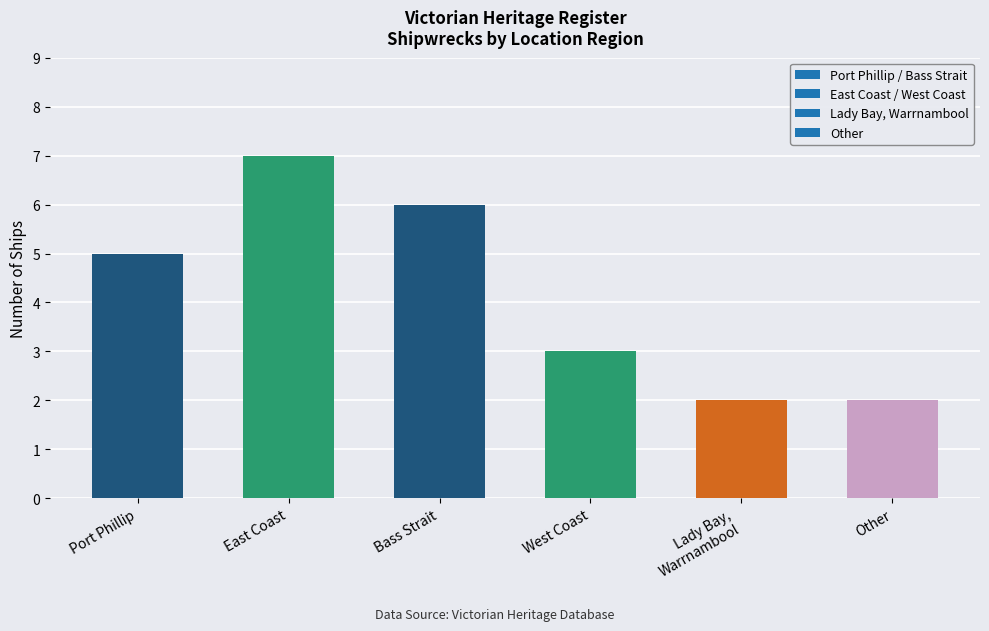

Count the number of categories in the chart.

6